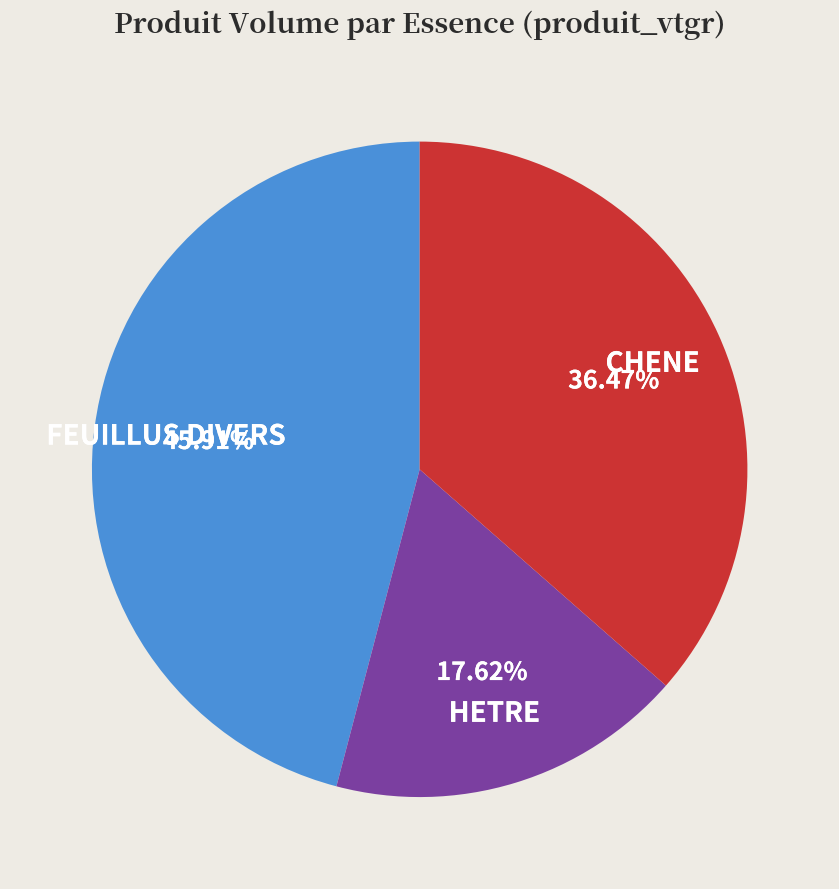

Which slice is the largest?

FEUILLUS DIVERS